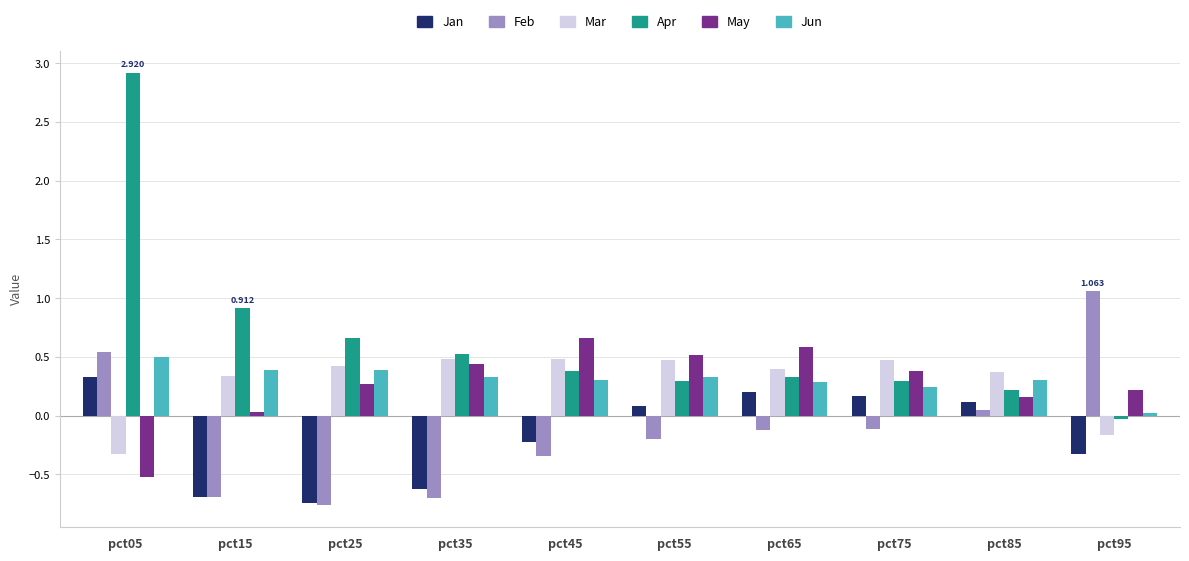

What is the sum of all Jun values?

3.1